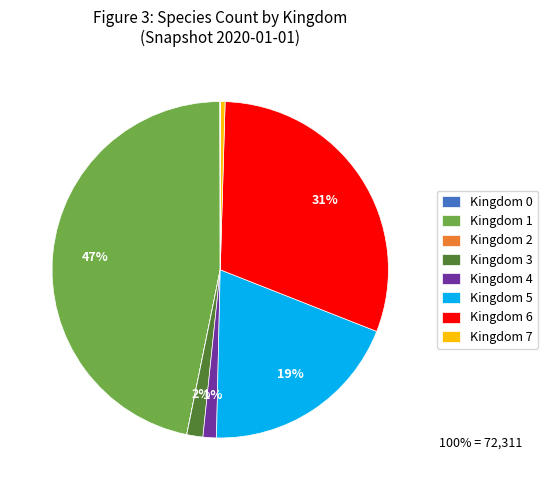

To the nearest percent, what is the average slice percentage?

11%